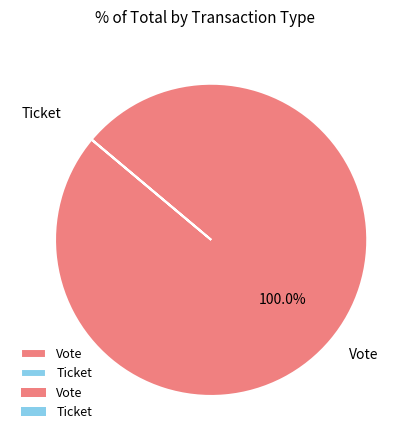

Which category has the biggest portion of the pie?

Vote